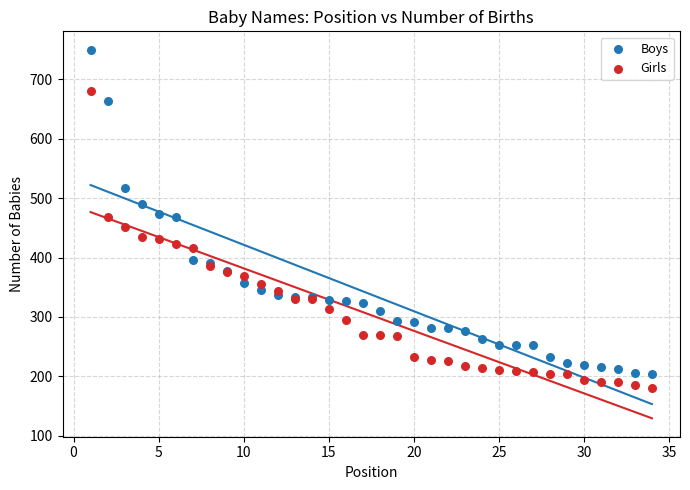

Which series contains the highest Y value?

Boys